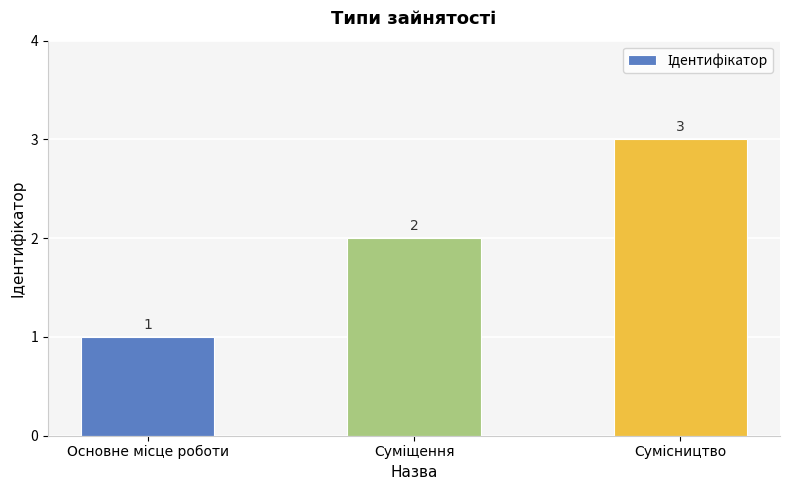

What is the smallest value displayed?

1